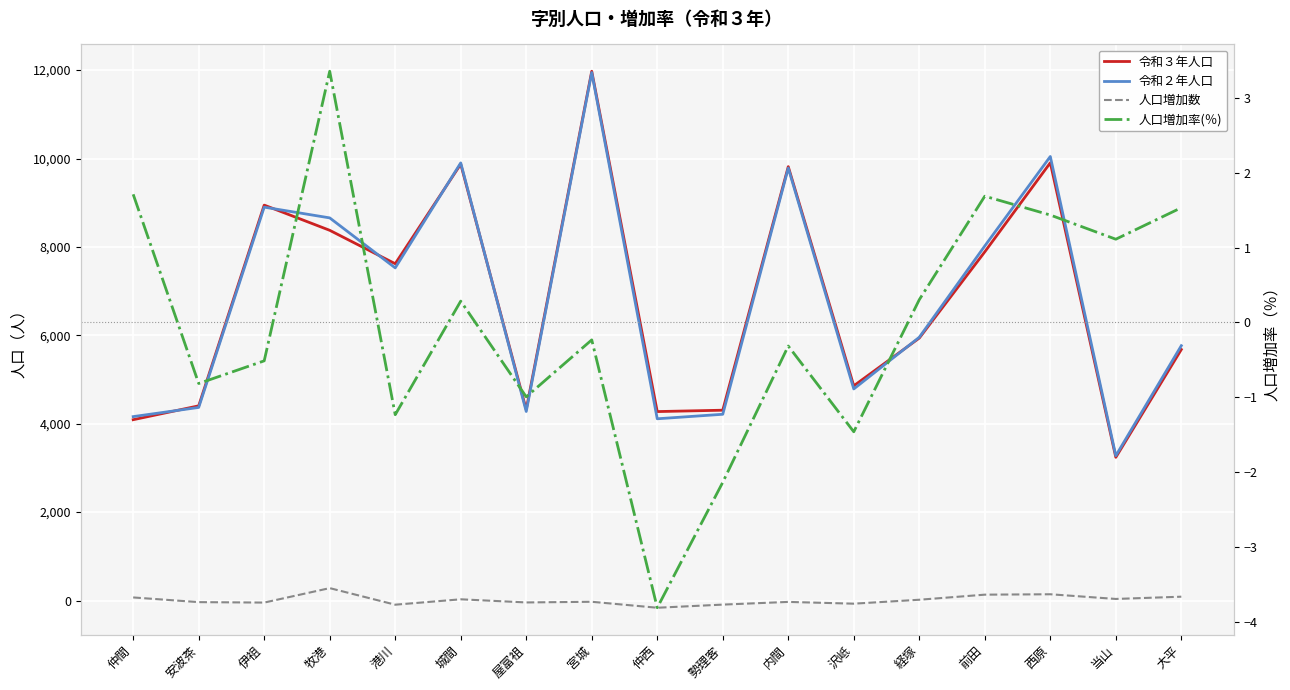

Reading left to right, what are all the values shown in this chart?

令和３年人口: 4091.0	4405.0	8946.0	8376.0	7620.0	9873.0	4320.0	11974.0	4275.0	4306.0	9816.0	4858.0	5938.0	7889.0	9904.0	3240.0	5679.0
令和２年人口: 4161.0	4369.0	8900.0	8657.0	7526.0	9901.0	4277.0	11946.0	4112.0	4214.0	9785.0	4787.0	5956.0	8022.0	10046.0	3276.0	5766.0
人口増加数: 70.0	-36.0	-46.0	281.0	-94.0	28.0	-43.0	-28.0	-163.0	-92.0	-31.0	-71.0	18.0	133.0	142.0	36.0	87.0
人口増加率(％): 1.7	-0.8	-0.5	3.4	-1.2	0.3	-1.0	-0.2	-3.8	-2.1	-0.3	-1.5	0.3	1.7	1.4	1.1	1.5